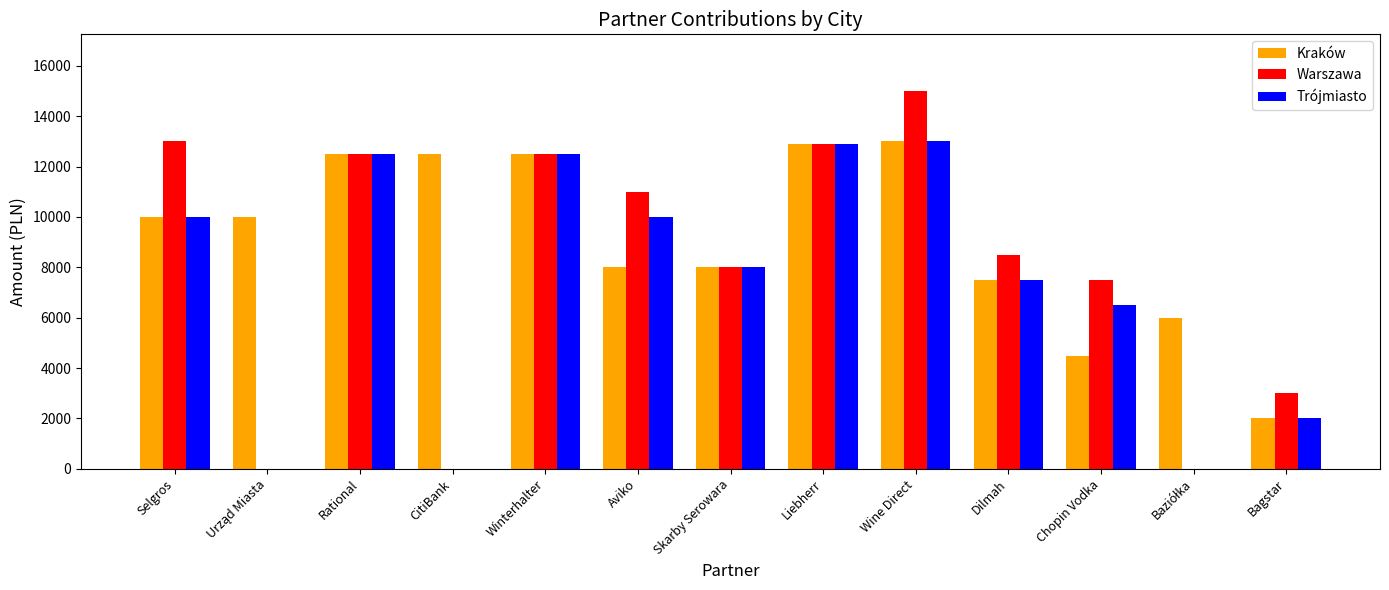

How many groups of bars are there?

13